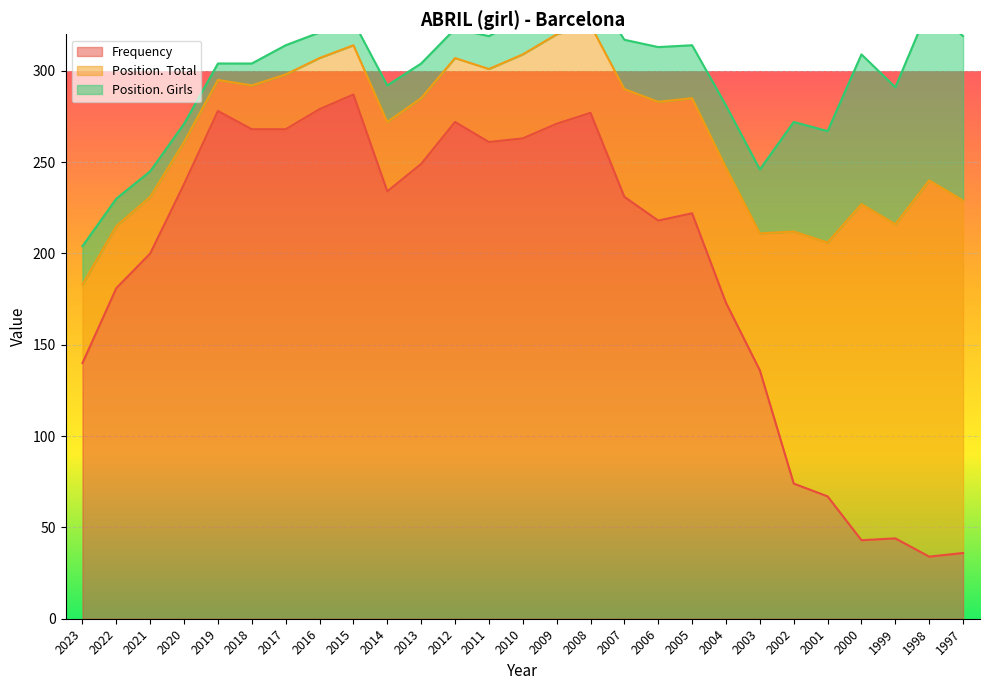

How many interior local valleys does the Frequency series have?

5